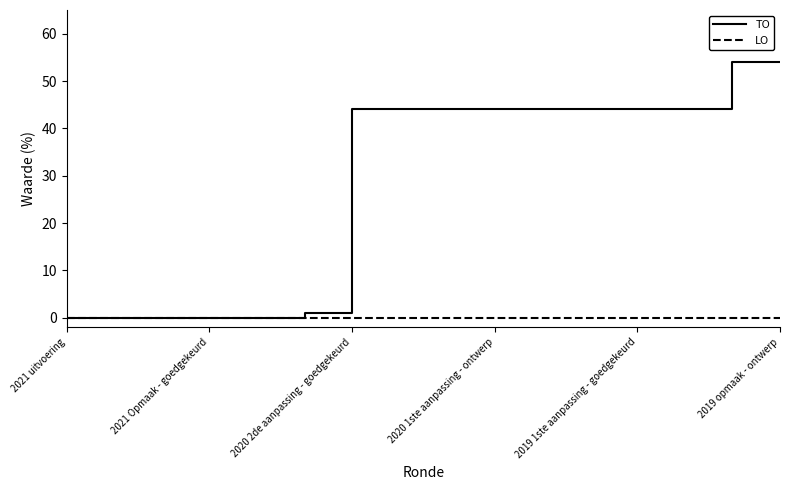

Does the chart have visible grid lines?

No